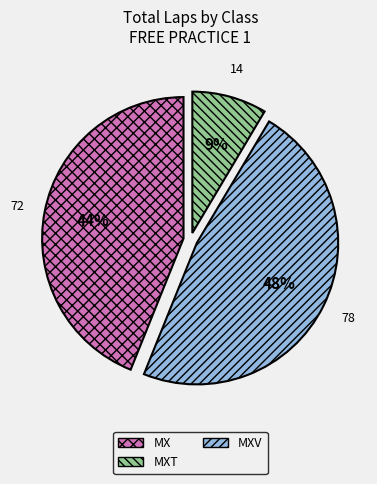

To the nearest percent, what is the average slice percentage?

33%